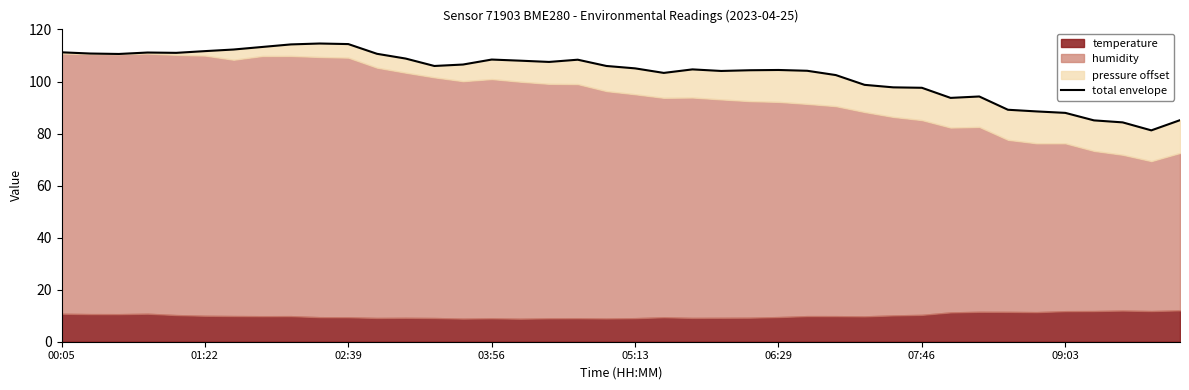

What value does the data have at 02:39?

114.4